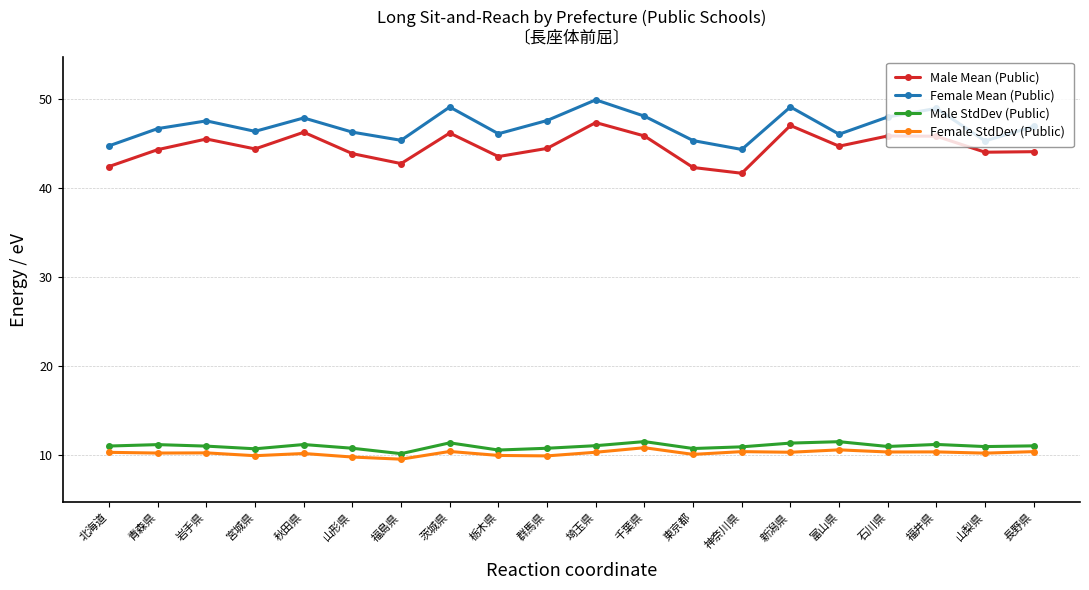

What value does the Female Mean (Public) series have at 東京都?

45.4